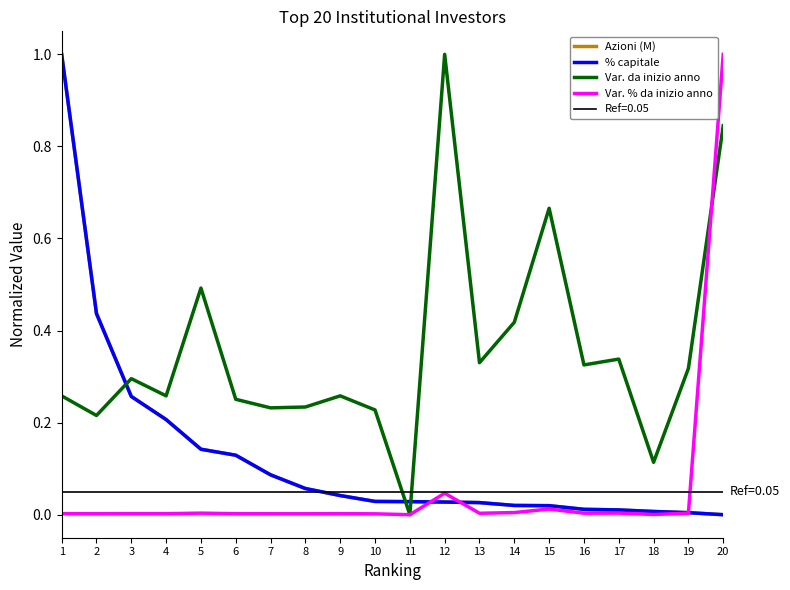

Rank the series by their maximum value, from lowest to highest.

Azioni (M), % capitale, Var. da inizio anno, Var. % da inizio anno